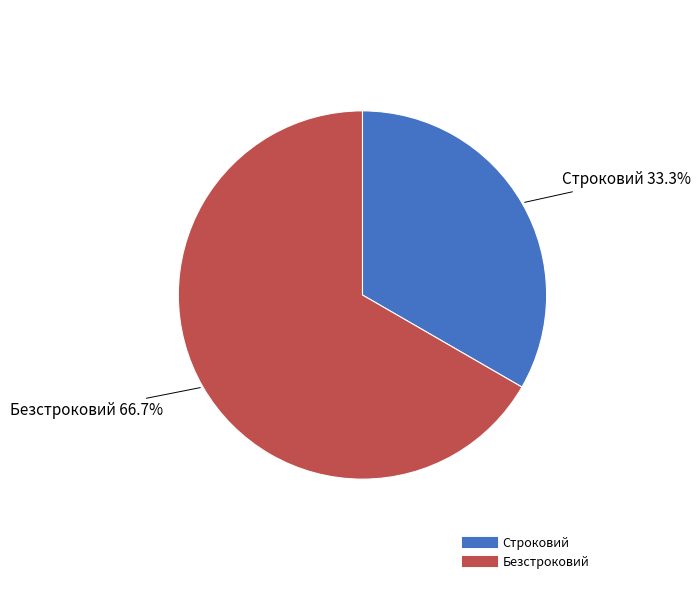

Between Строковий and Безстроковий, which is larger?

Безстроковий